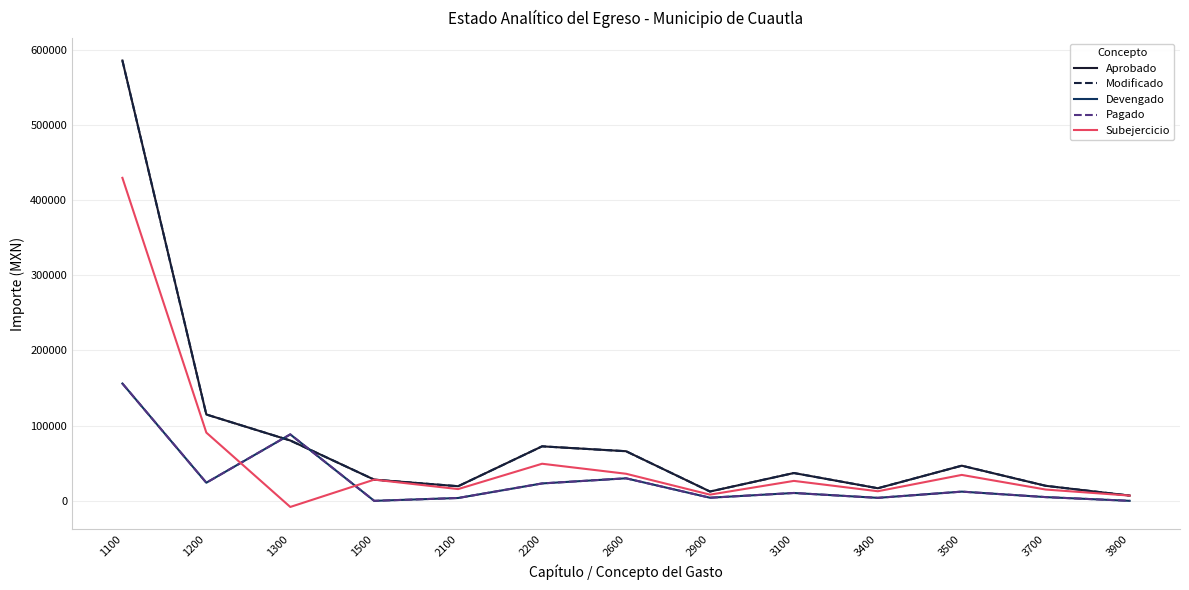

Does the chart display data point markers on the line(s)?

No